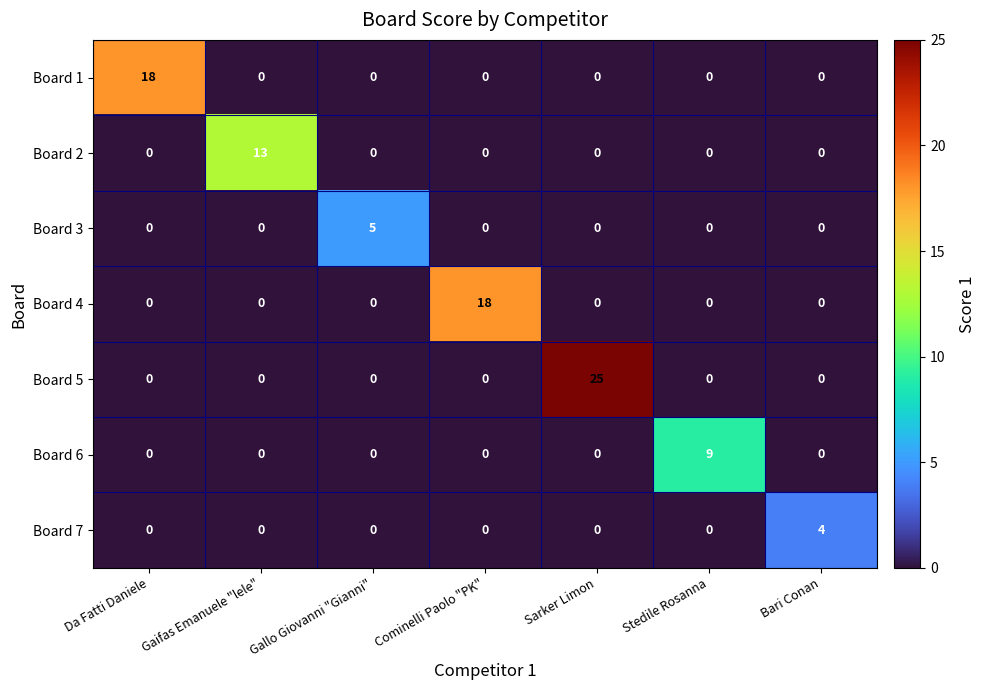

What is the greatest value displayed?

25